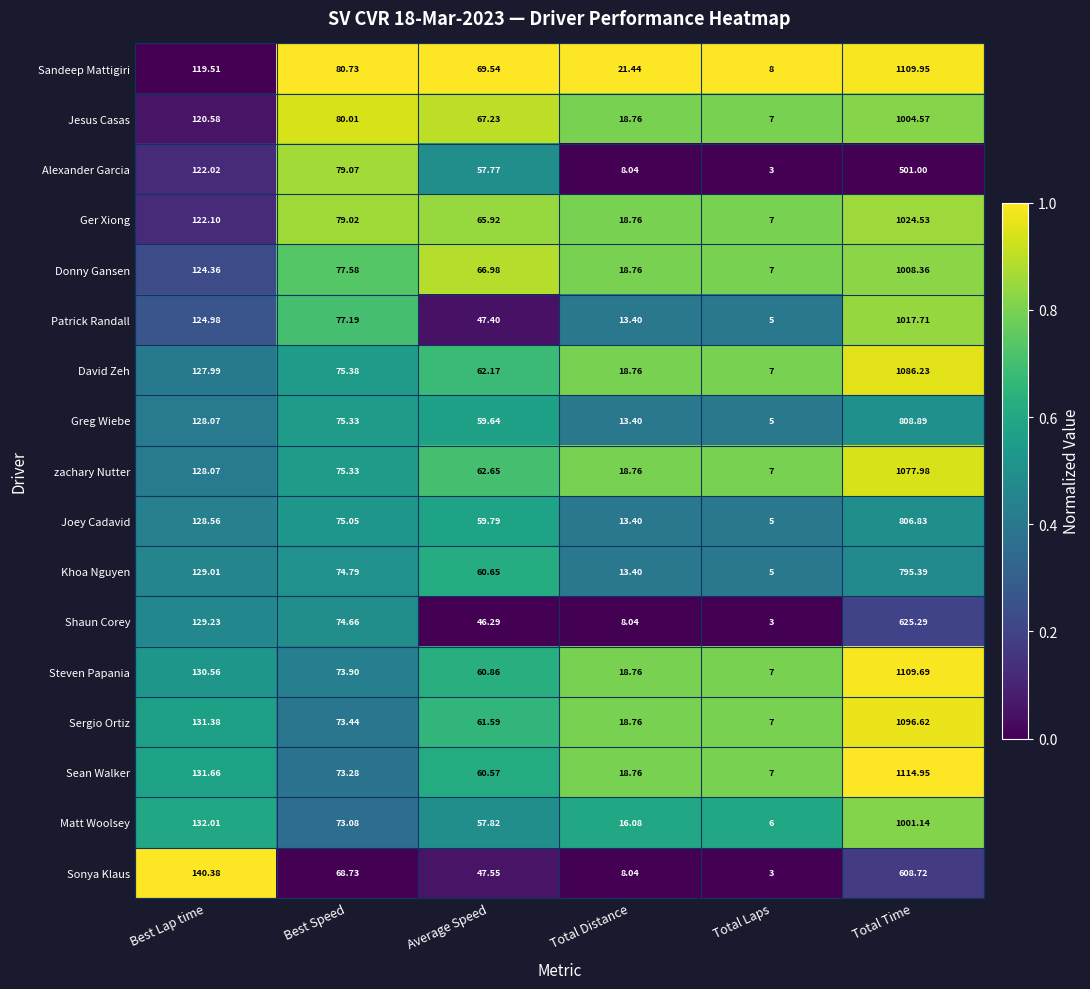

Which series has the largest total across all categories?

Sandeep Mattigiri